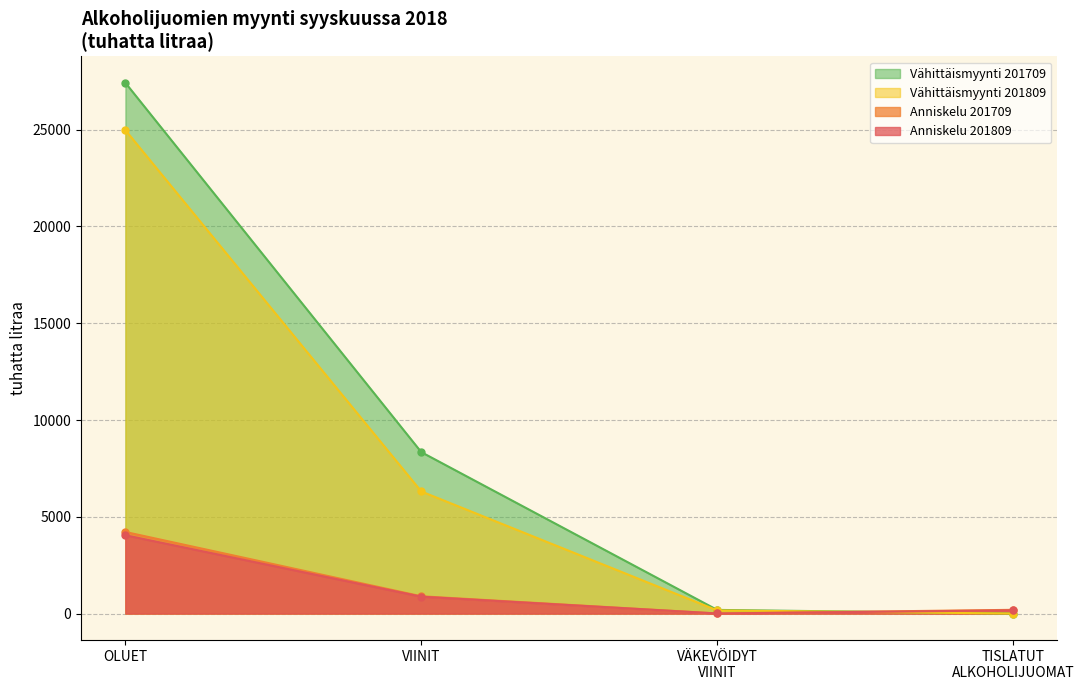

How many data points in Vähittäismyynti 201709 are less than 192?

2